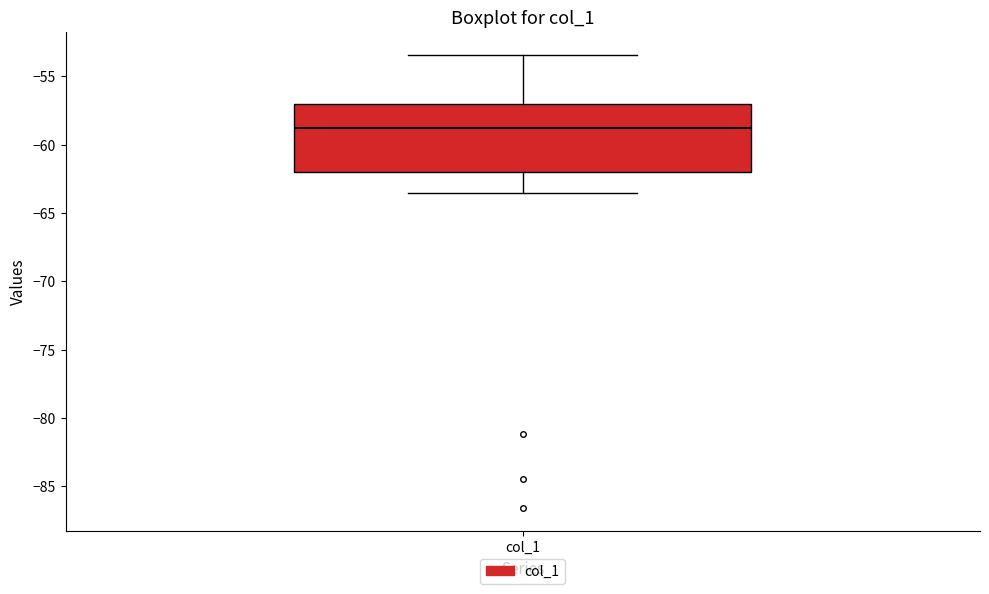

Where does the median line of the box for col_1 sit on the y-axis? The values are not printed on the chart, so give them approximately, as read against the axis.

-59.0